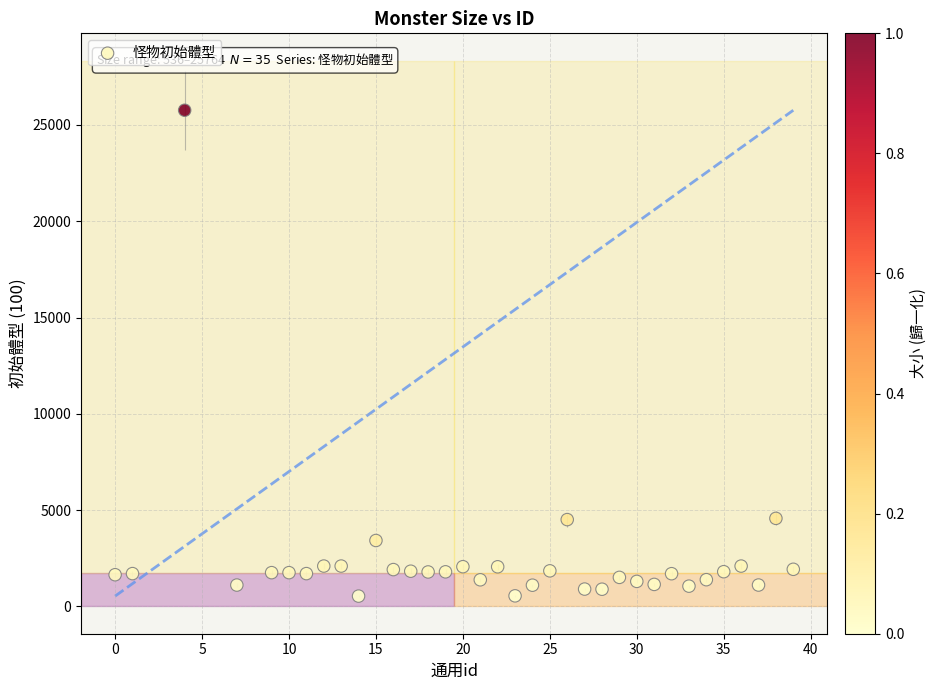

What is the range of Y values (max minus min)?

25228.3